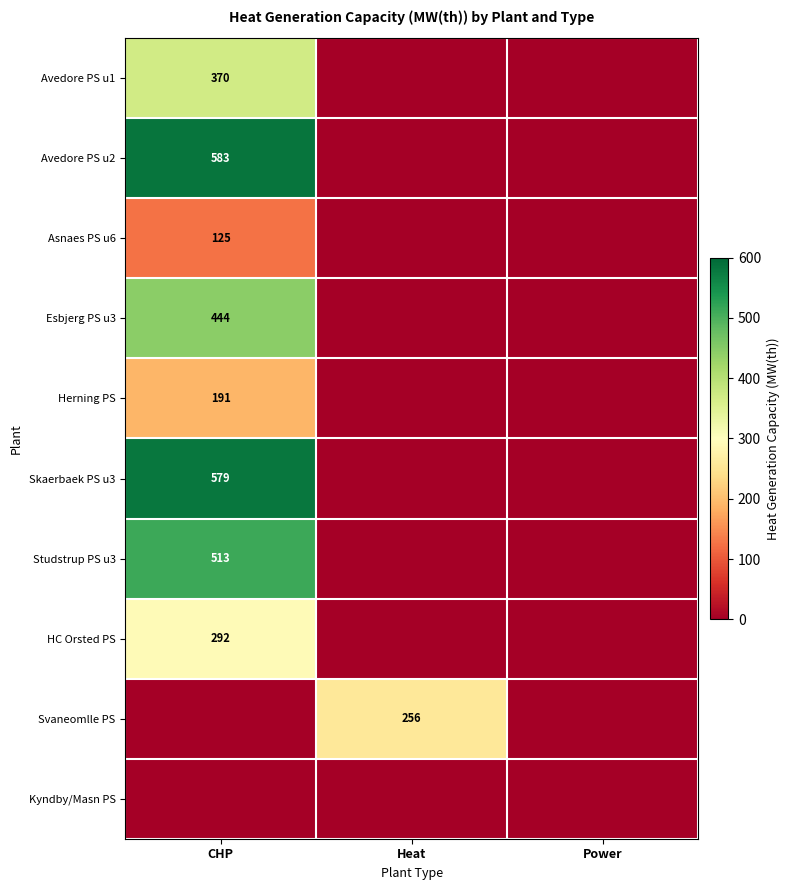

How many data points does each series have?

3